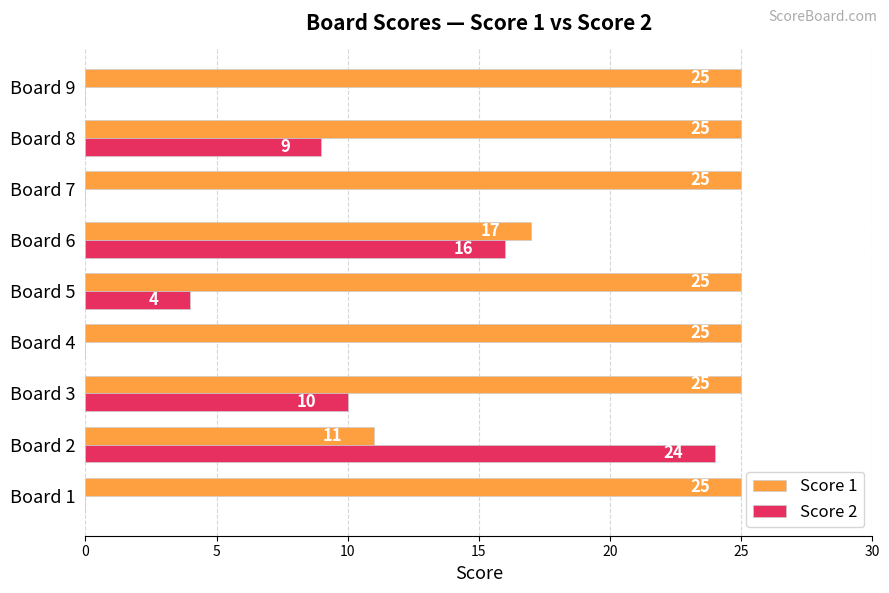

What is the highest value of the Score 2 series?

24